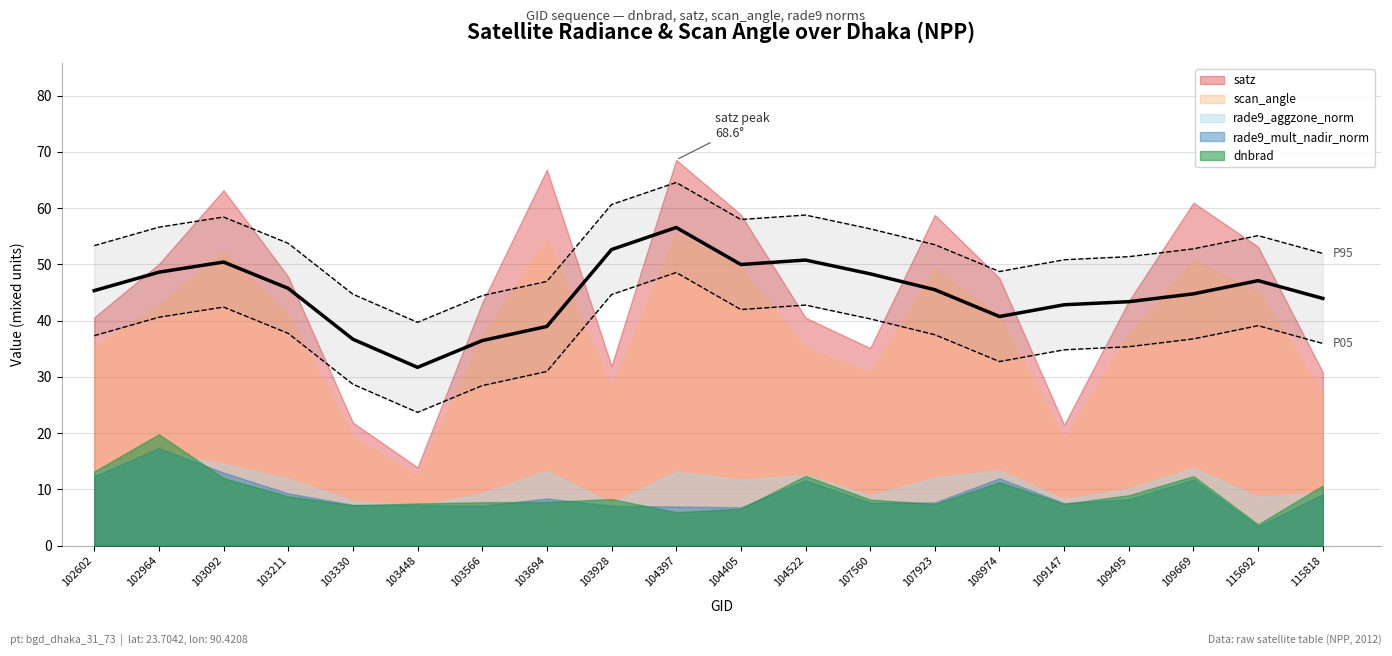

Reading left to right, list all the values displayed in this chart.

dnbrad: 102602=13.2	102964=19.8	103092=12.0	103211=8.8	103330=7.2	103448=7.5	103566=7.7	103694=7.8	103928=8.3	104397=6.0	104405=6.6	104522=12.4	107560=8.2	107923=7.4	108974=11.3	109147=7.4	109495=9.0	109669=12.4	115692=3.8	115818=10.7
satz: 102602=40.6	102964=50.1	103092=63.2	103211=47.8	103330=21.9	103448=13.9	103566=43.2	103694=66.8	103928=32.0	104397=68.6	104405=58.8	104522=40.5	107560=35.1	107923=58.8	108974=47.6	109147=21.5	109495=43.5	109669=61.0	115692=53.1	115818=30.8
scan_angle: 102602=35.2	102964=42.8	103092=52.2	103211=41.0	103330=19.3	103448=12.3	103566=37.3	103694=54.5	103928=27.9	104397=55.5	104405=49.3	104522=35.1	107560=30.6	107923=49.2	108974=40.8	109147=18.9	109495=37.5	109669=50.7	115692=45.1	115818=27.0
rade9_aggzone_norm: 102602=13.1	102964=16.7	103092=14.6	103211=11.9	103330=8.0	103448=7.0	103566=9.3	103694=13.3	103928=7.5	104397=13.2	104405=11.7	104522=12.6	107560=8.9	107923=12.1	108974=13.4	109147=8.3	109495=10.2	109669=13.8	115692=8.7	115818=9.5
rade9_mult_nadir_norm: 102602=12.3	102964=17.3	103092=13.0	103211=9.3	103330=7.3	103448=7.2	103566=7.1	103694=8.4	103928=7.1	104397=7.0	104405=6.8	104522=11.6	107560=7.6	107923=7.7	108974=12.0	109147=7.6	109495=8.3	109669=11.8	115692=3.5	115818=9.1